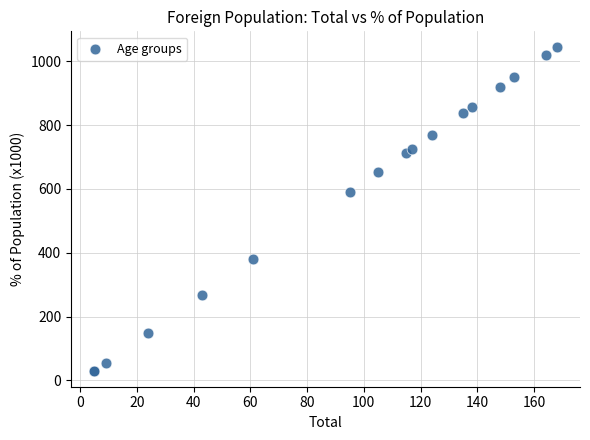

What Y value in the scatter plot is closest to 537?

590.0